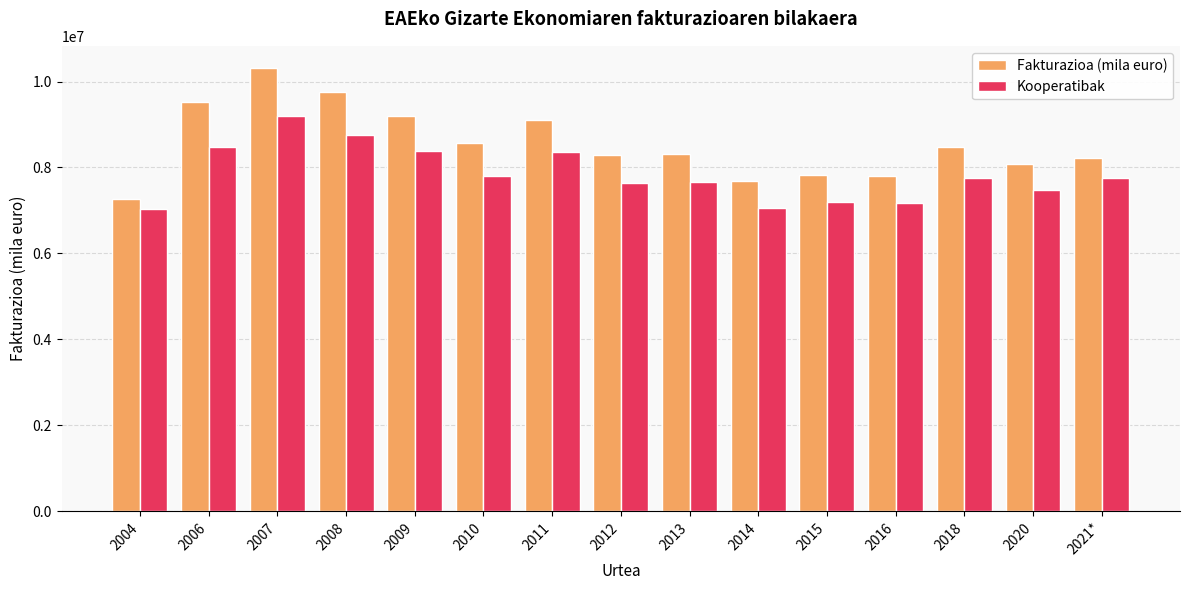

What is the smallest value displayed?

7039212.0